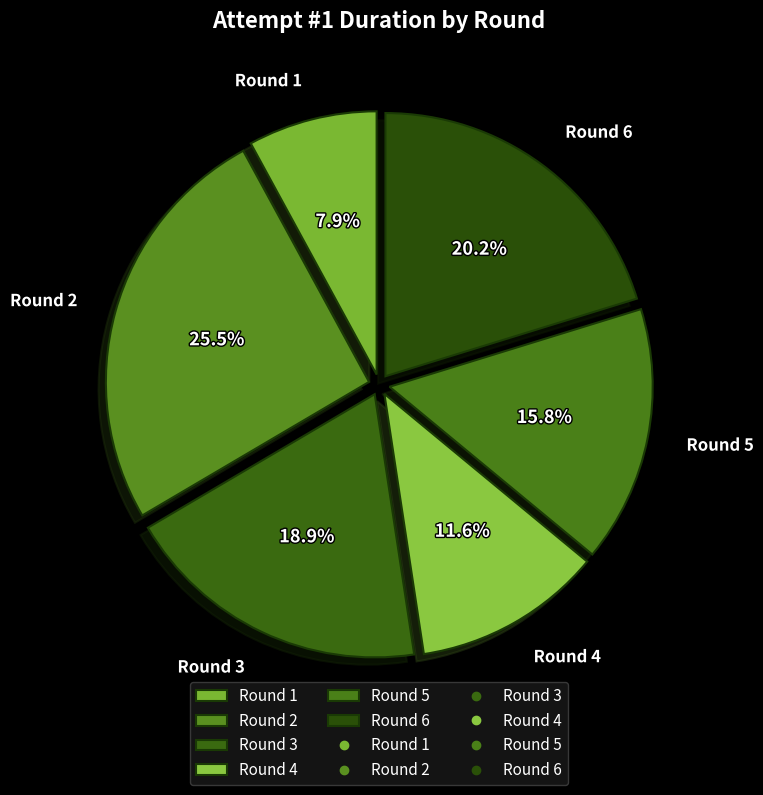

To the nearest percent, what is the difference between the Round 1 and Round 5 slice percentages?

8%